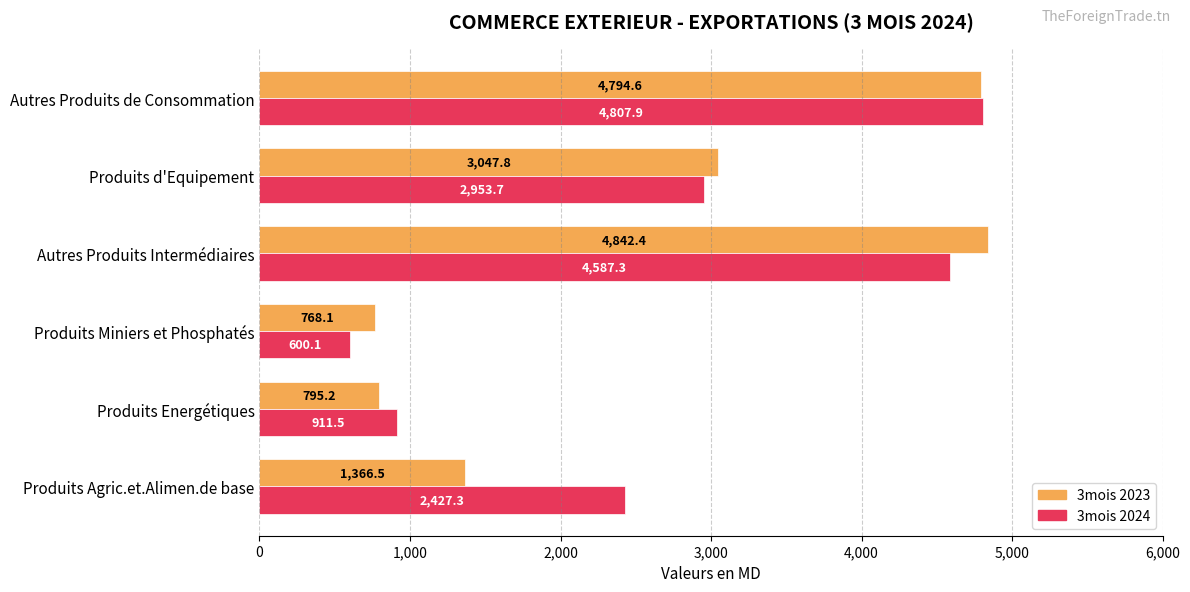

What is the sum of all 3mois 2024 values?

16287.9